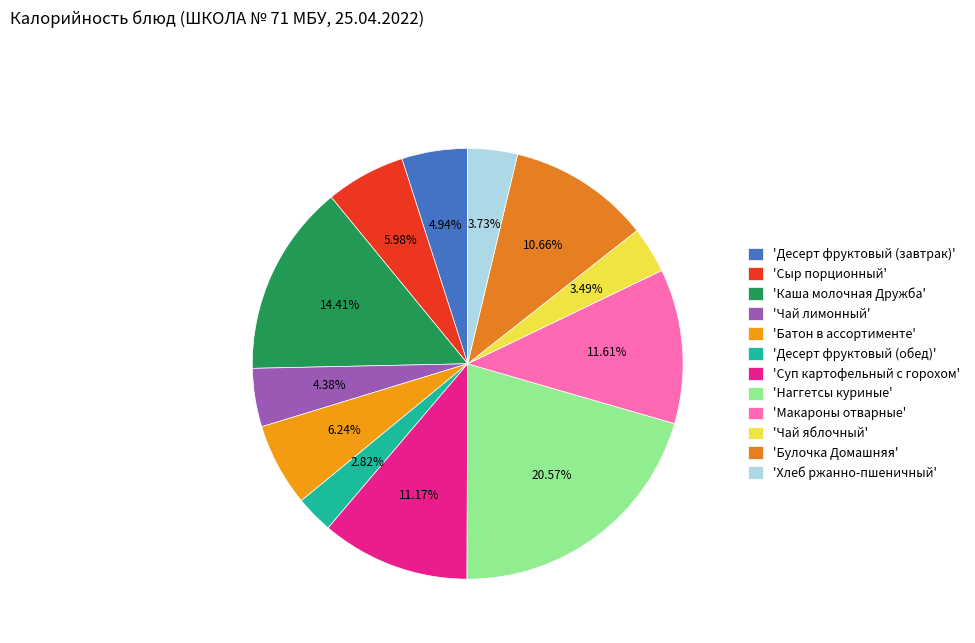

Which slice is the smallest?

'Десерт фруктовый (обед)'